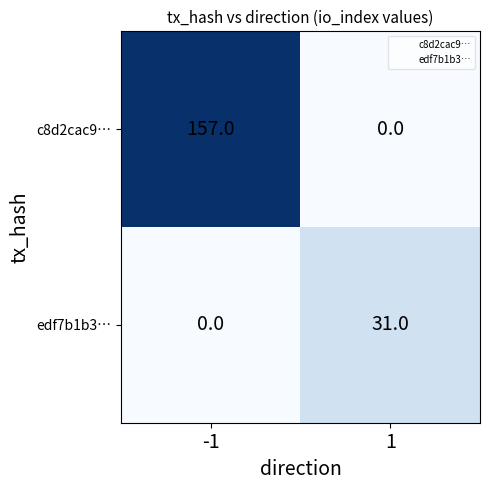

Which series has the largest total across all categories?

c8d2cac9…